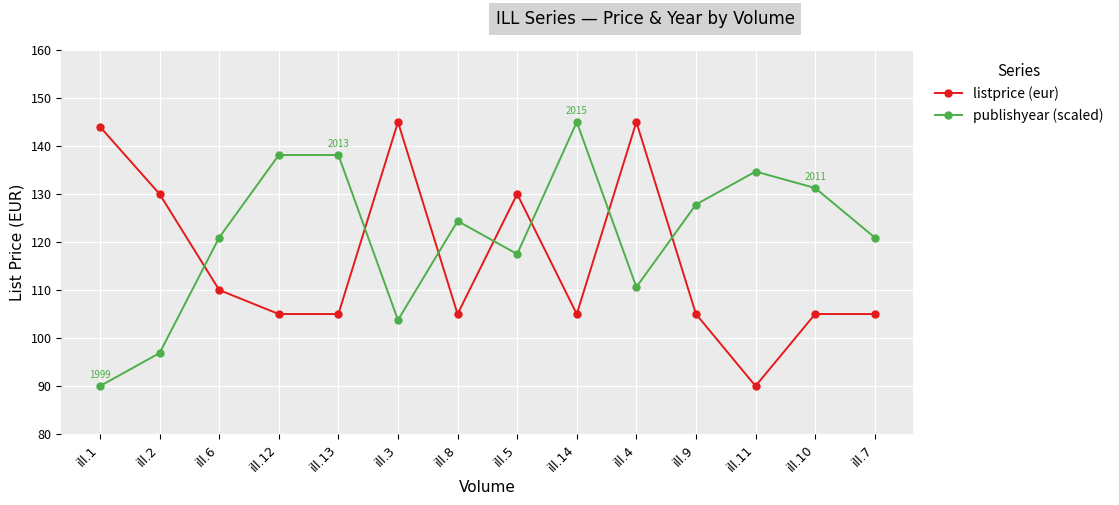

At which label does listprice (eur) first exceed 105?

ill.1